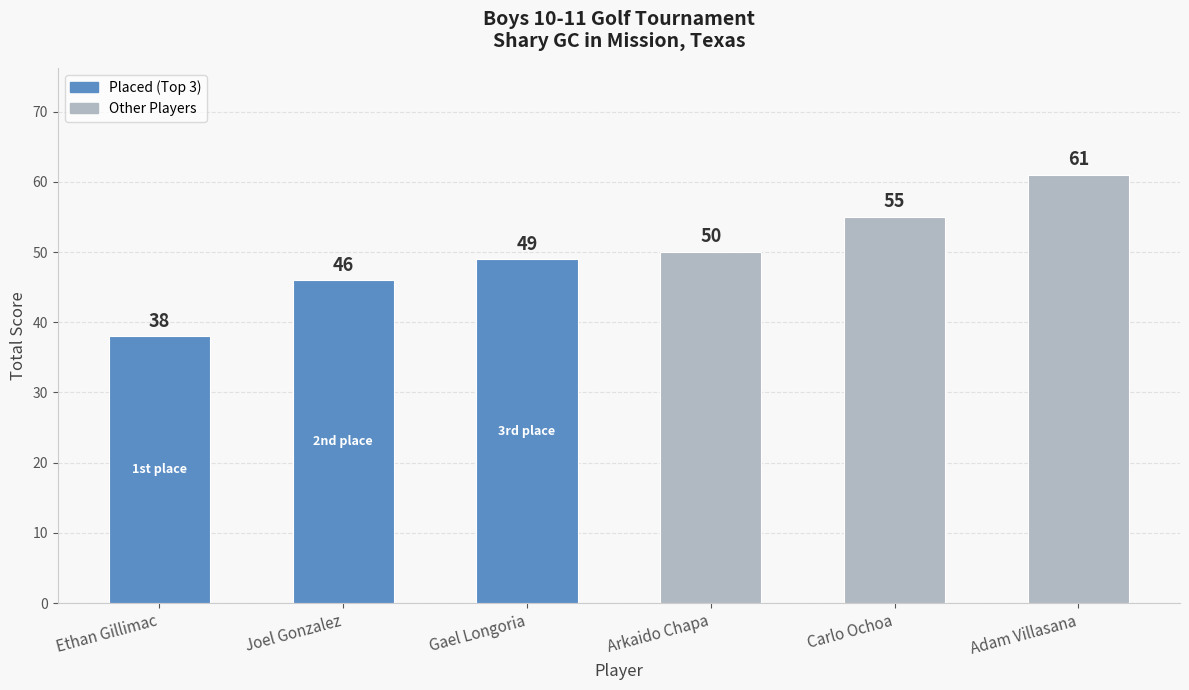

At which category does the chart reach its minimum across all series?

Ethan Gillimac